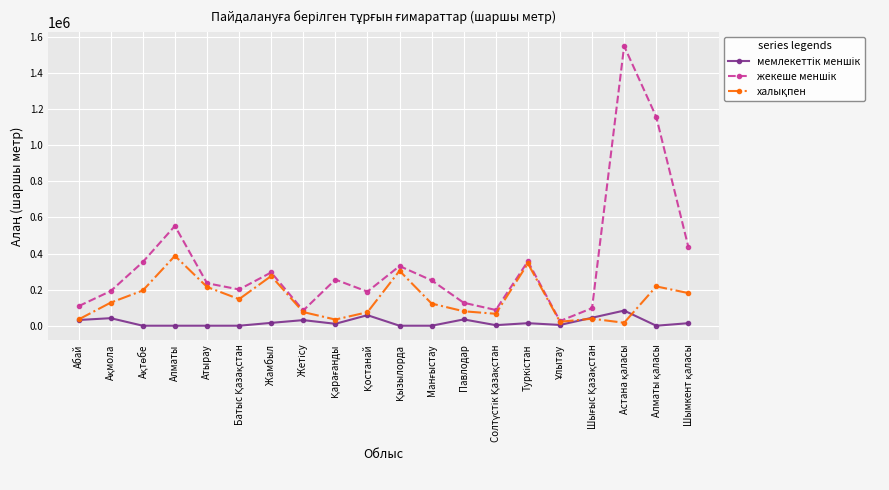

What is the label of the 1st point from the left?

Абай